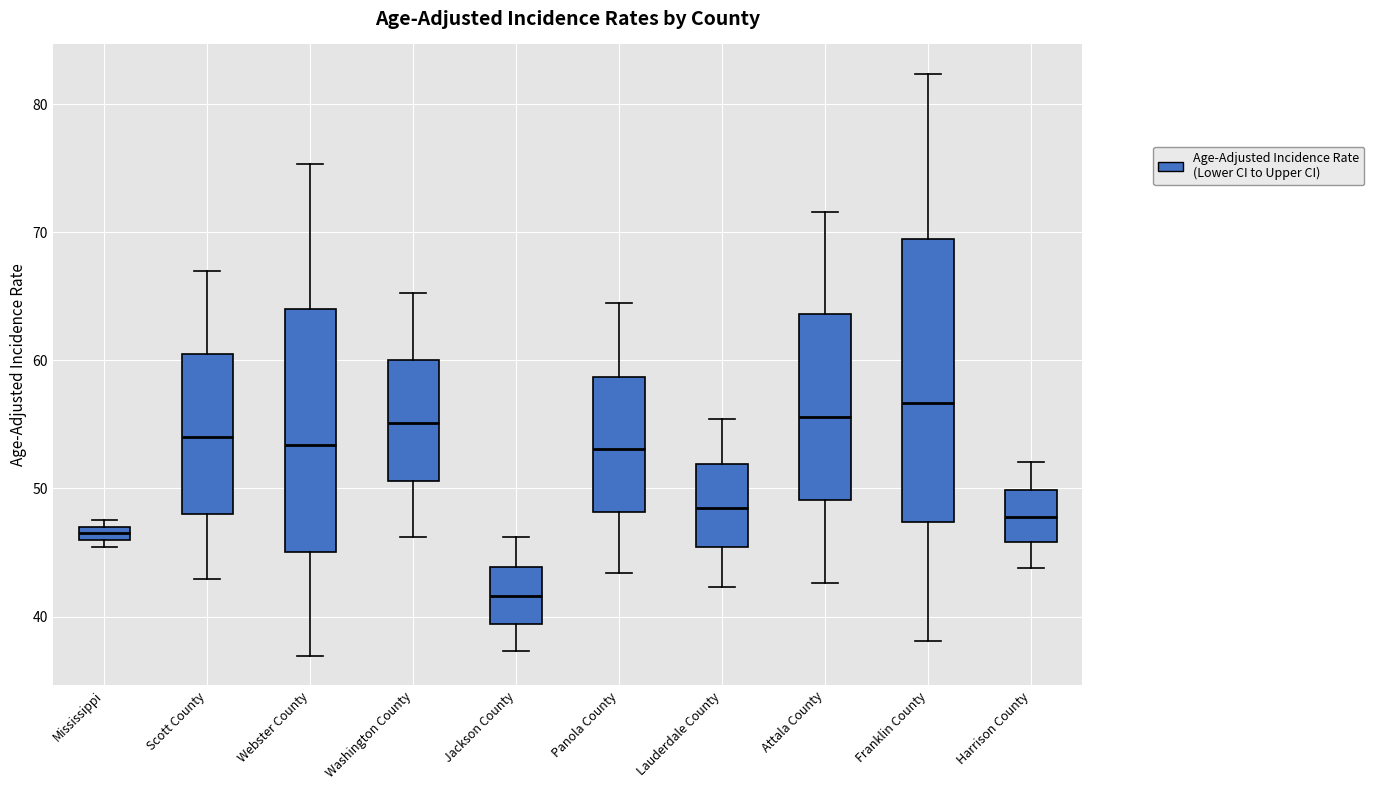

Which box's median line is the lowest?

Jackson County